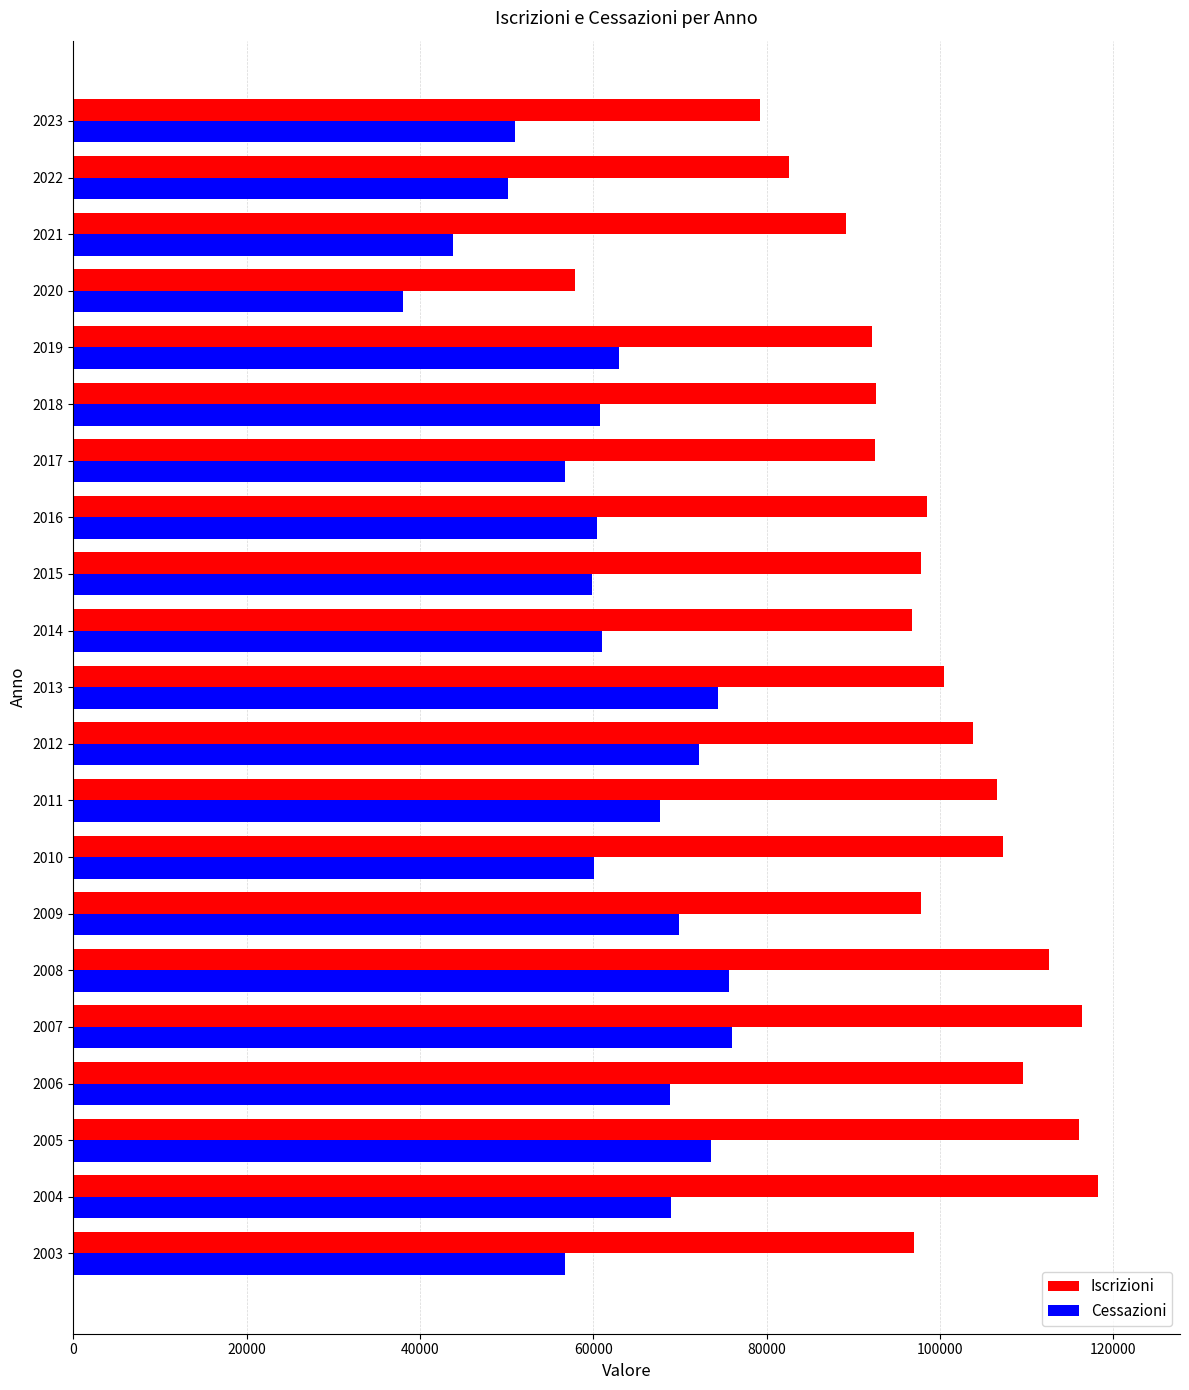

What is the approximate value of Iscrizioni at 2020, to the nearest 100?

57900